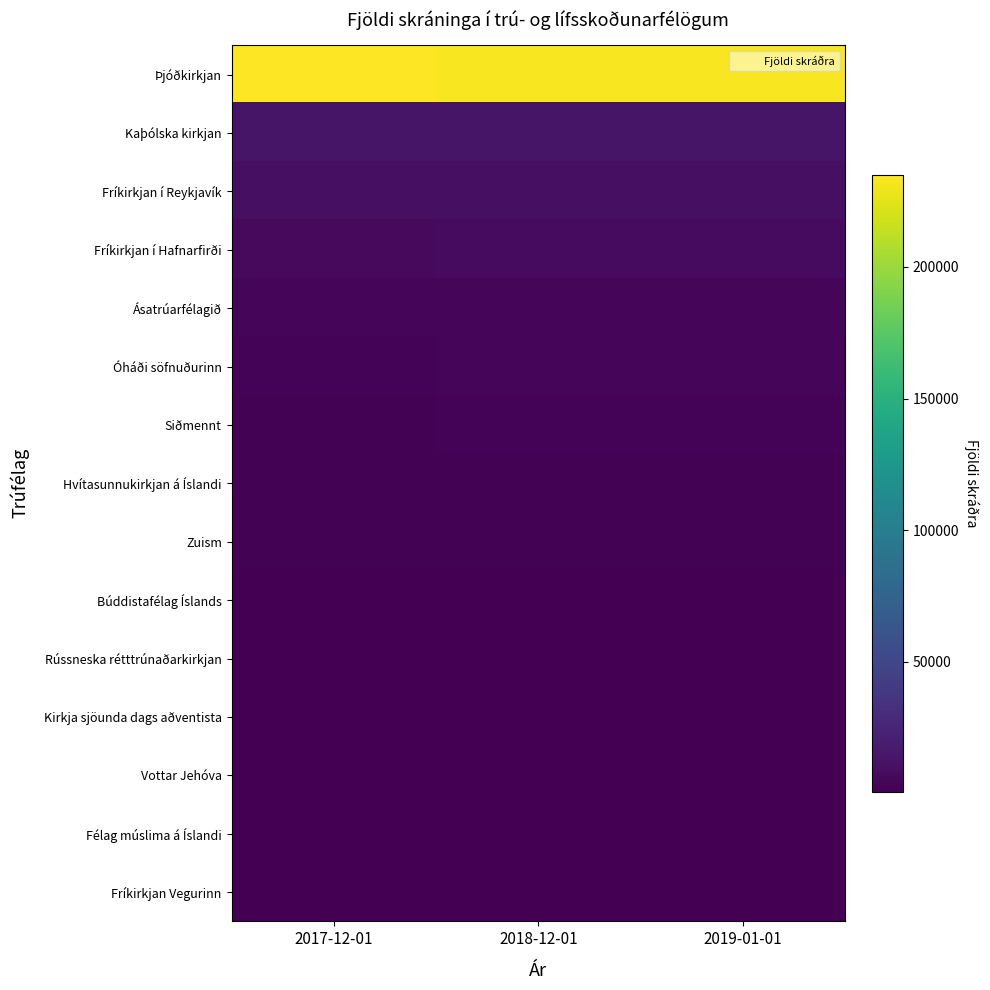

What is the smallest value displayed?

530